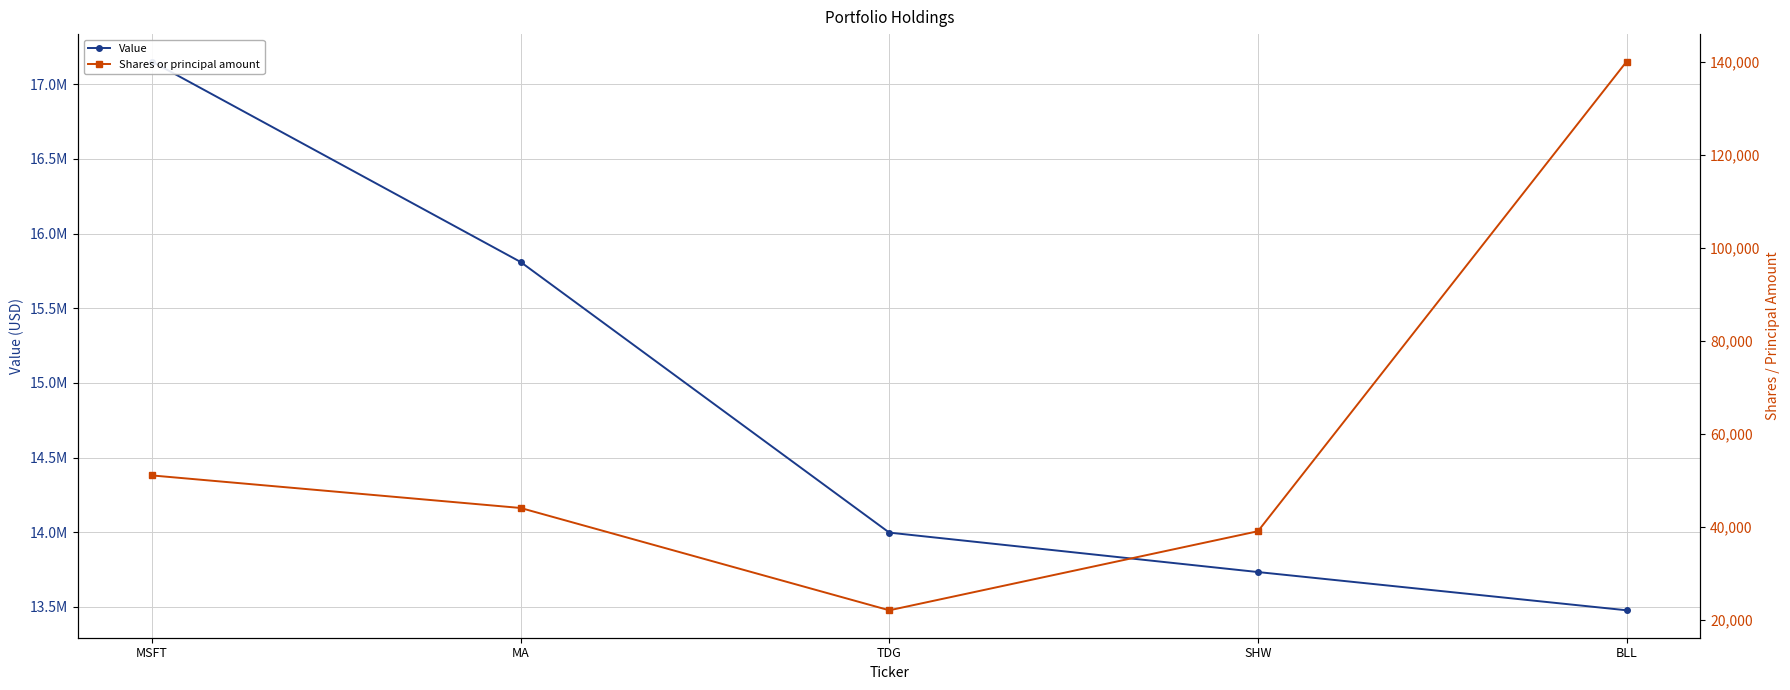

True or false: Shares or principal amount and Value cross at least once.

False